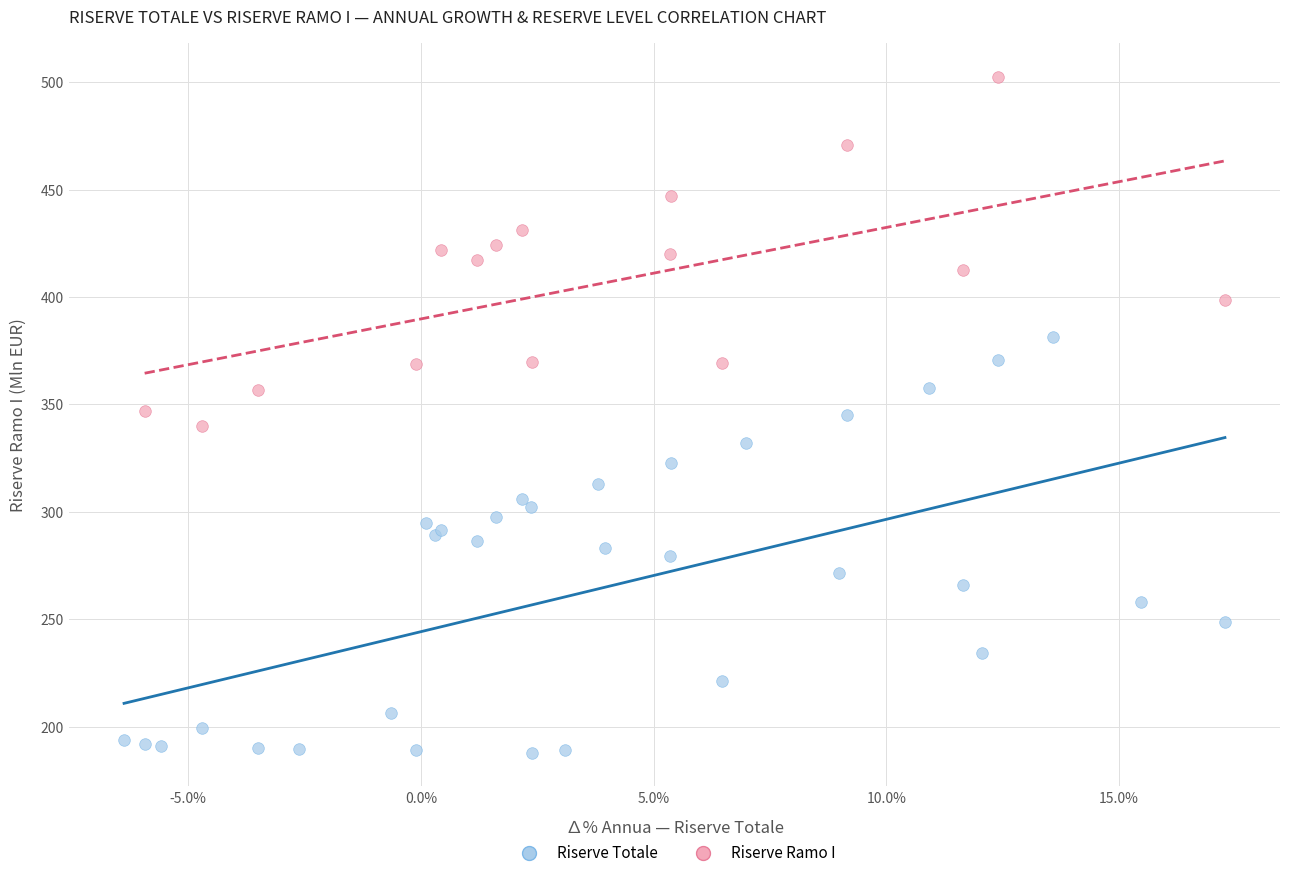

Which series has the largest Y range (max minus min)?

Riserve Totale